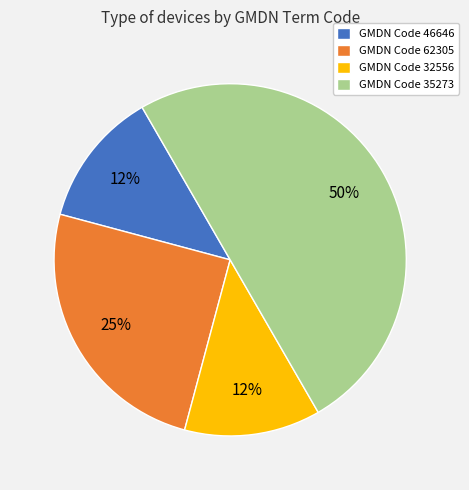

Is GMDN Code 46646 the majority of the pie?

No